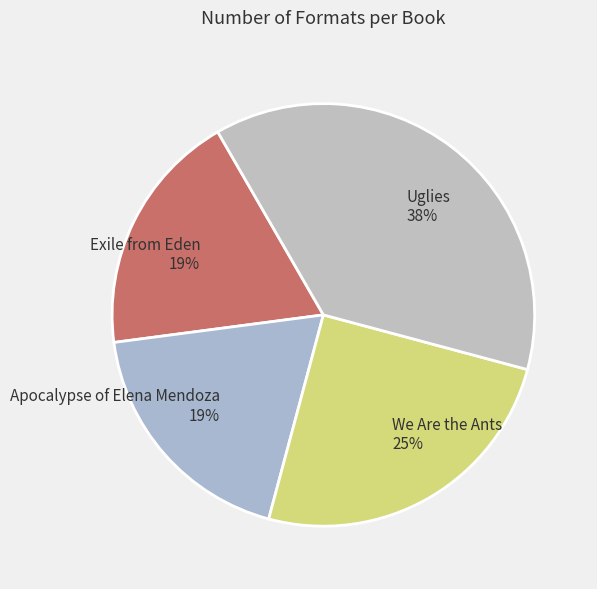

To the nearest percent, what is the combined percentage of Uglies and Exile from Eden?

56%